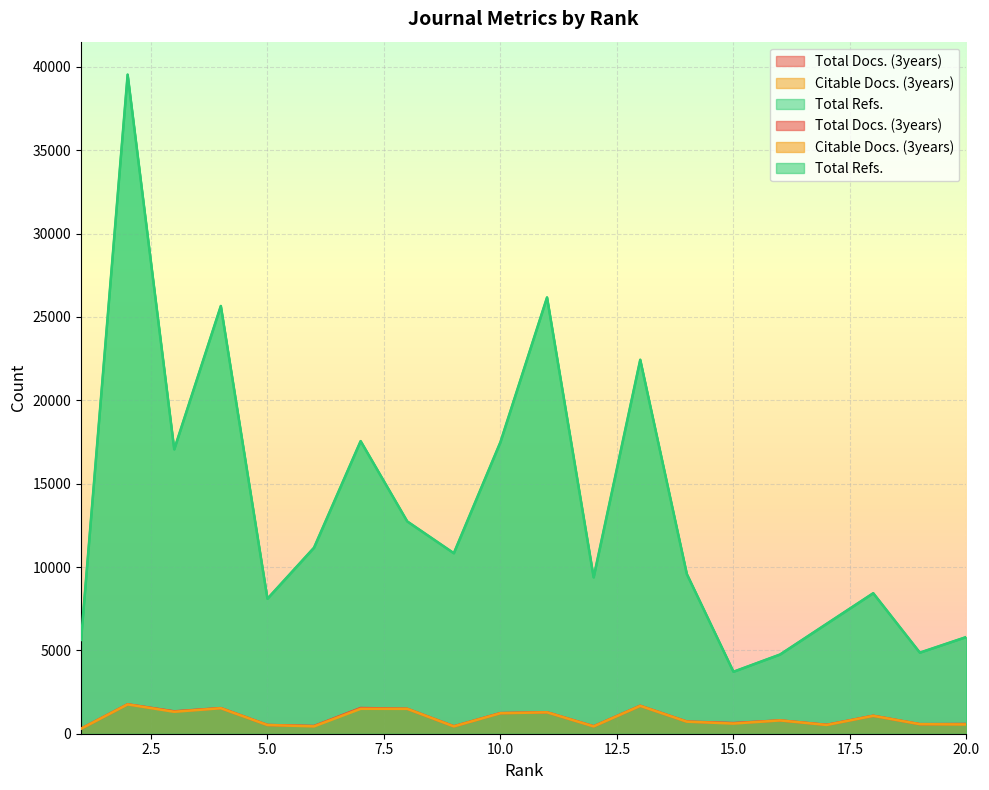

True or false: Total Refs. and Citable Docs. (3years) cross at least once.

False